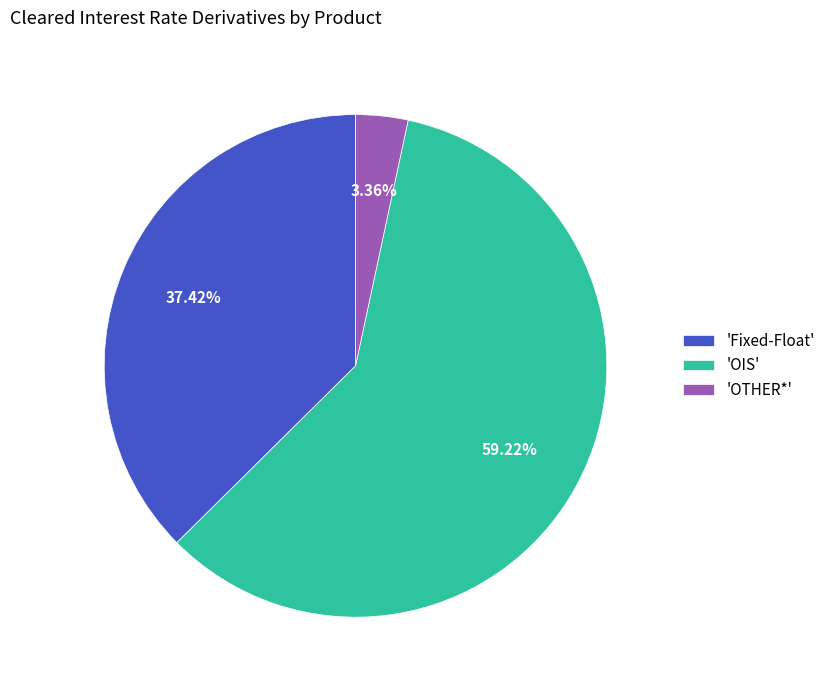

Does 'OIS' represent more than half of the total?

Yes